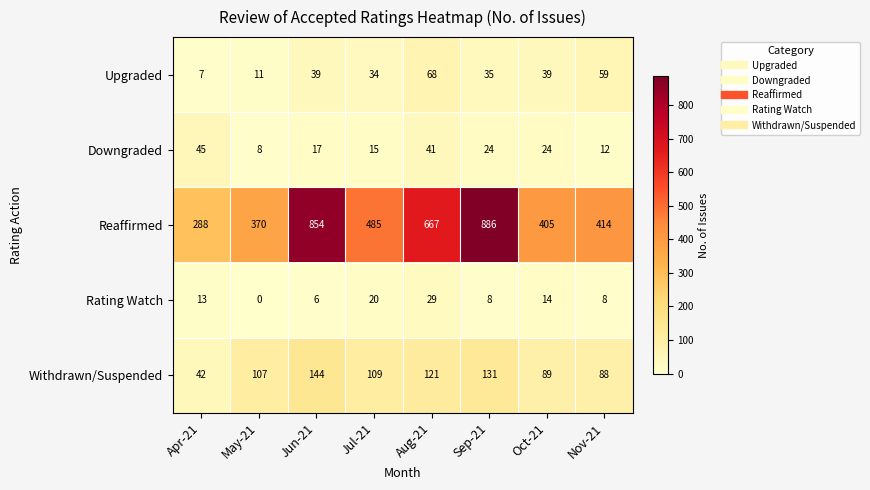

Which series changed the most between Aug-21 and Nov-21?

Reaffirmed